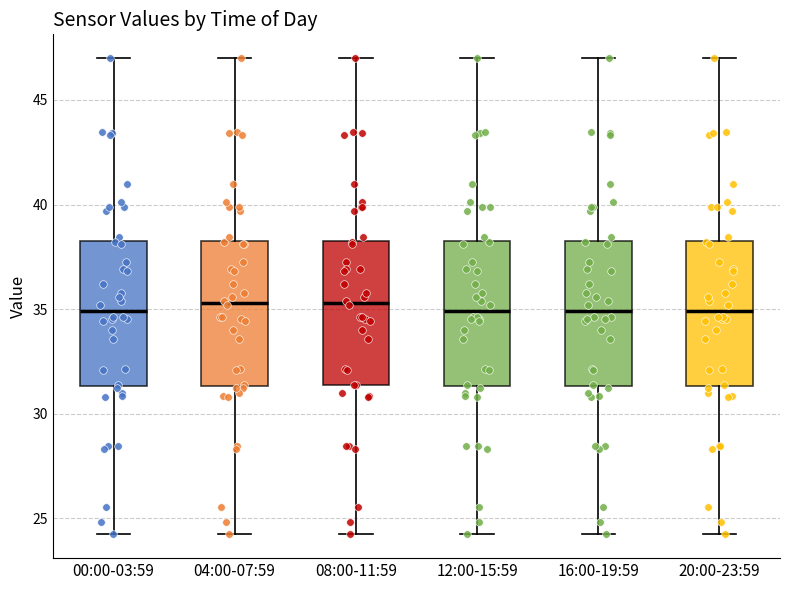

Where does the median line of the box for 20:00-23:59 sit on the y-axis? The values are not printed on the chart, so give them approximately, as read against the axis.

35.0